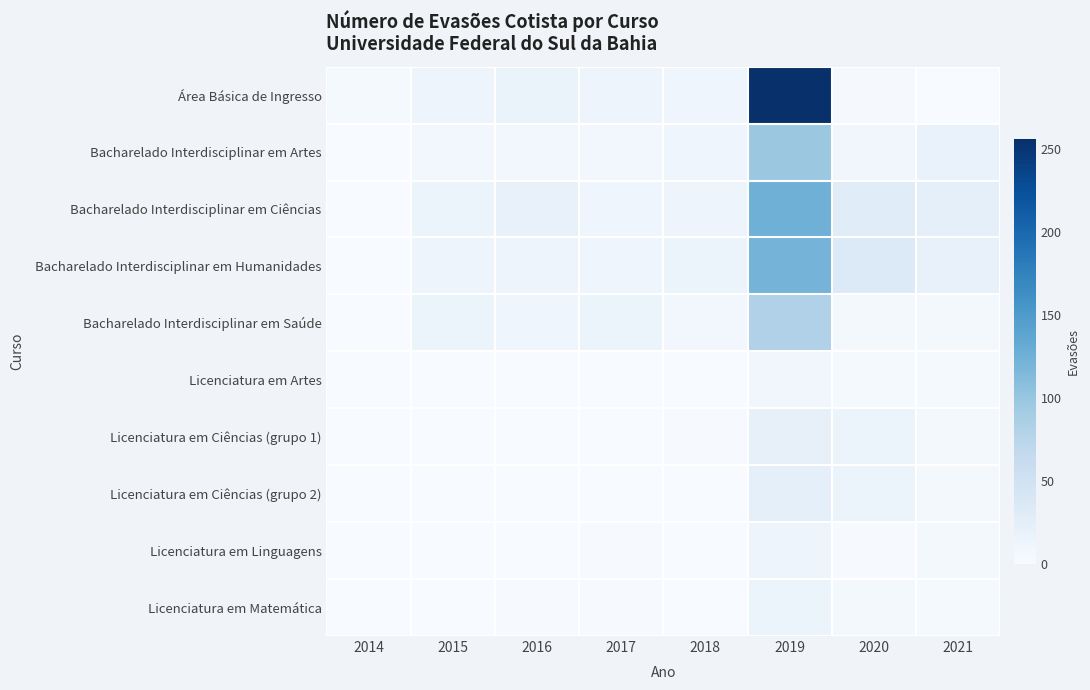

List the series in order of their peak value, highest first.

Área Básica de Ingresso, Bacharelado Interdisciplinar em Ciências, Bacharelado Interdisciplinar em Humanidades, Bacharelado Interdisciplinar em Artes, Bacharelado Interdisciplinar em Saúde, Licenciatura em Ciências (grupo 2), Licenciatura em Ciências (grupo 1), Licenciatura em Matemática, Licenciatura em Linguagens, Licenciatura em Artes